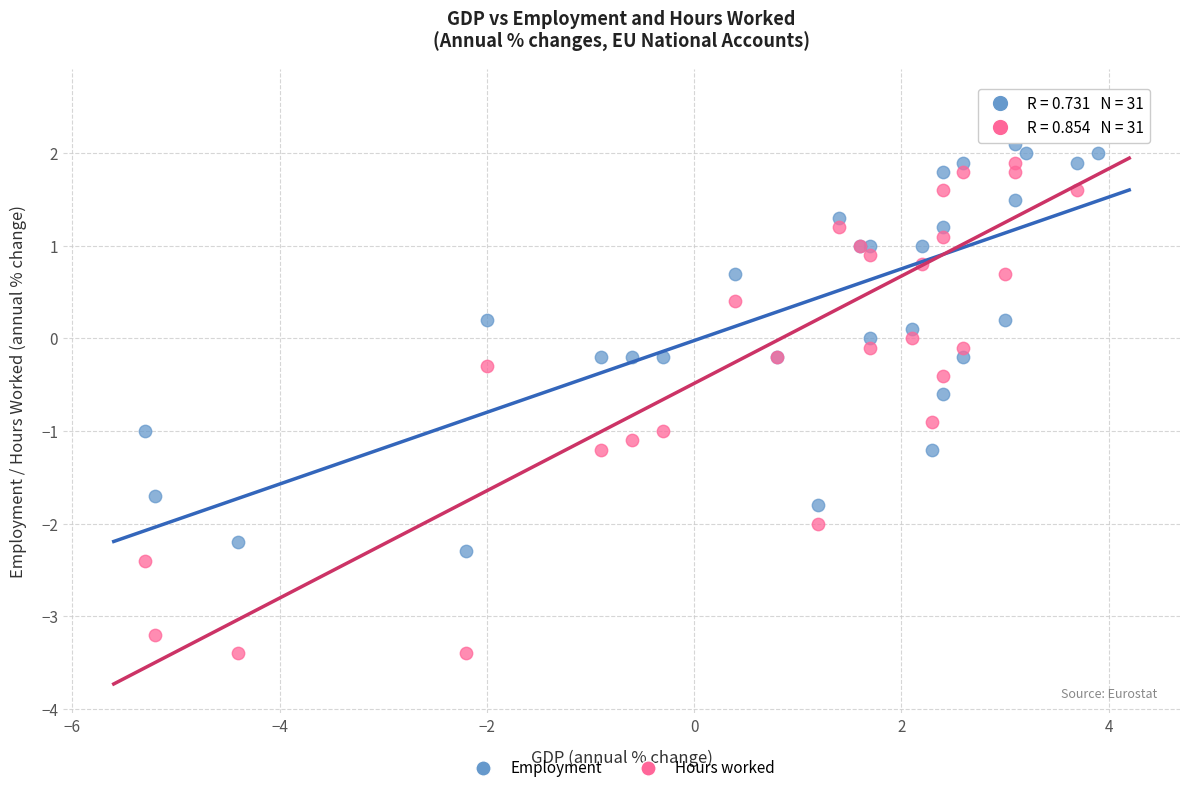

What are all the series names shown in the legend?

Employment, Hours worked